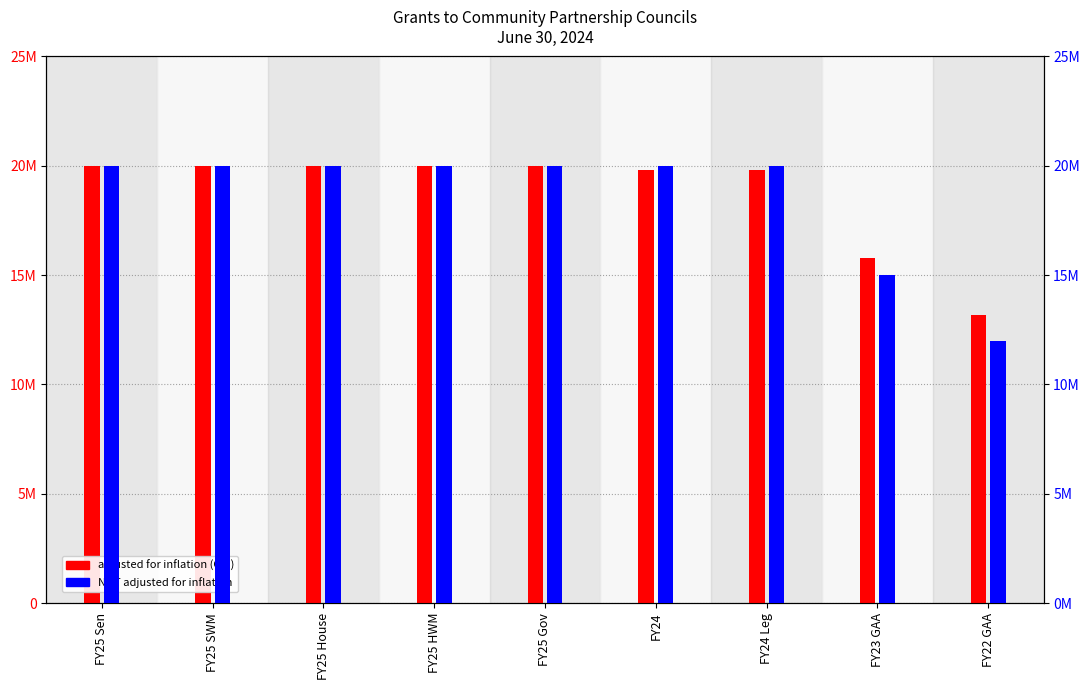

Rank the categories by adjusted for inflation (CPI) value from highest to lowest.

FY25 Sen, FY25 SWM, FY25 House, FY25 HWM, FY25 Gov, FY24, FY24 Leg, FY23 GAA, FY22 GAA